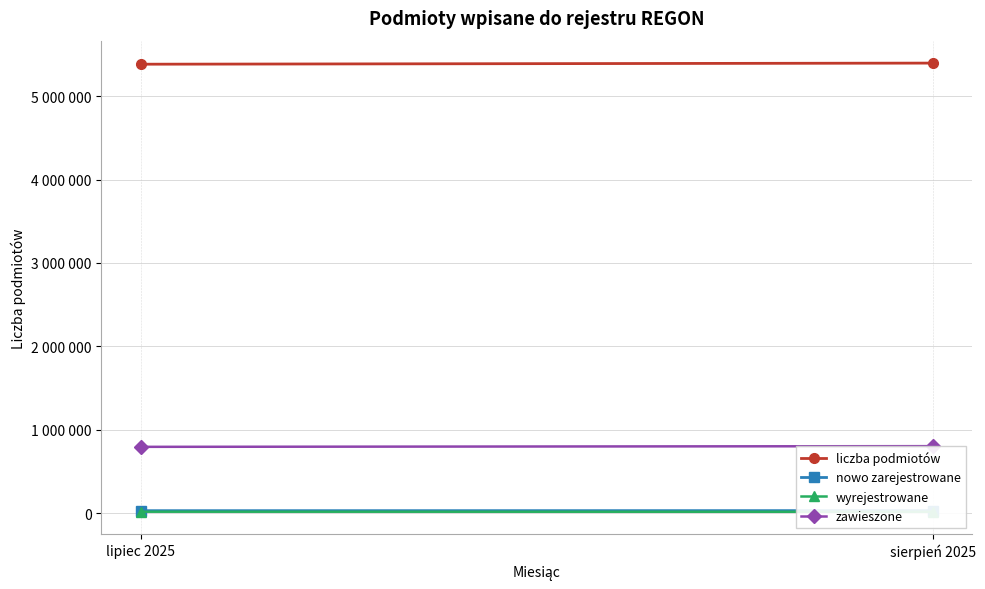

What is the difference between the highest and lowest values at lipiec 2025?

5367825